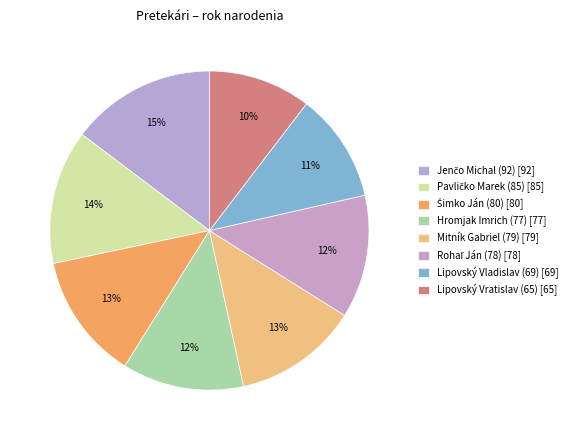

What is the largest slice in the pie chart?

Jenčo Michal (92)